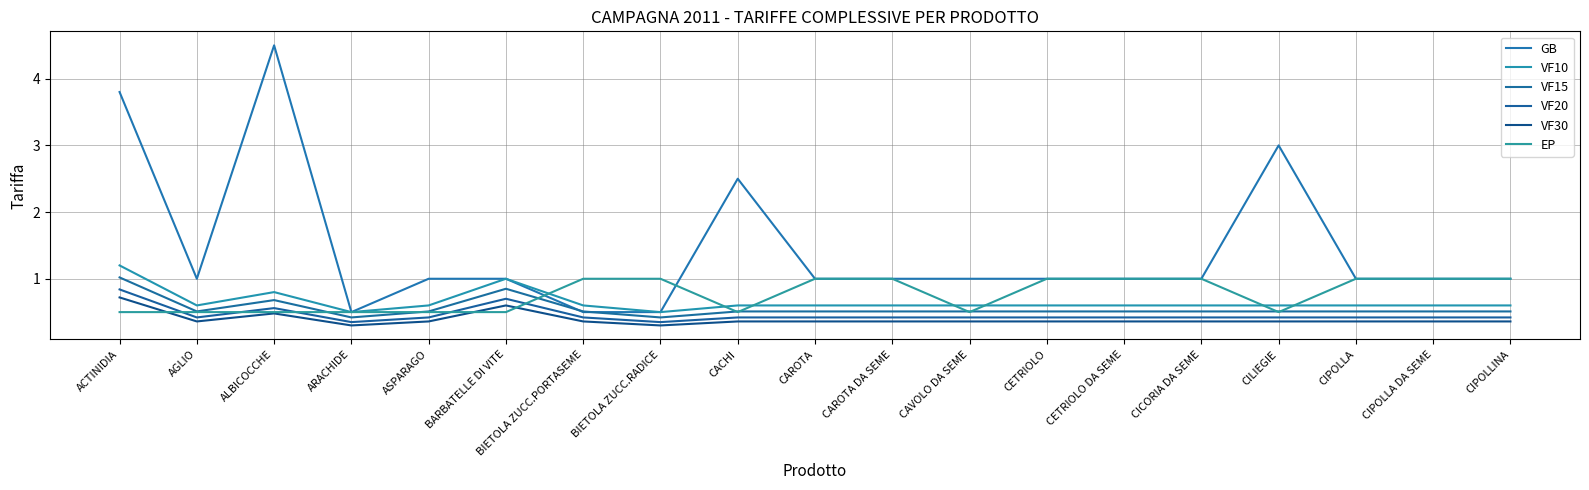

The VF20 series shows 1.3 at ACTINIDIA. True or false?

False